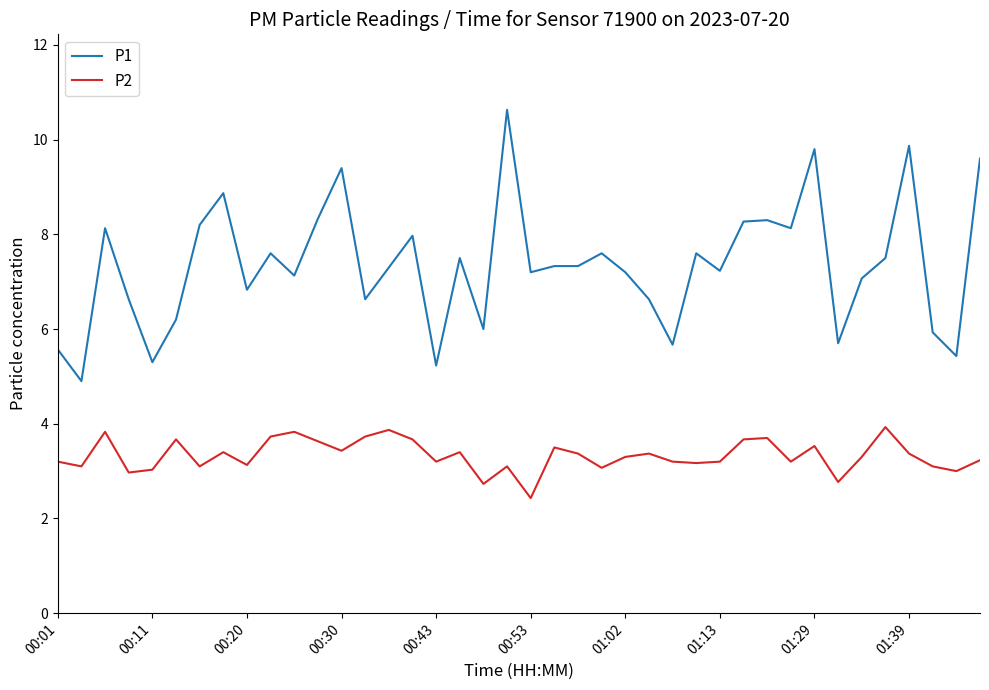

How many values in the P1 series exceed 7?

26